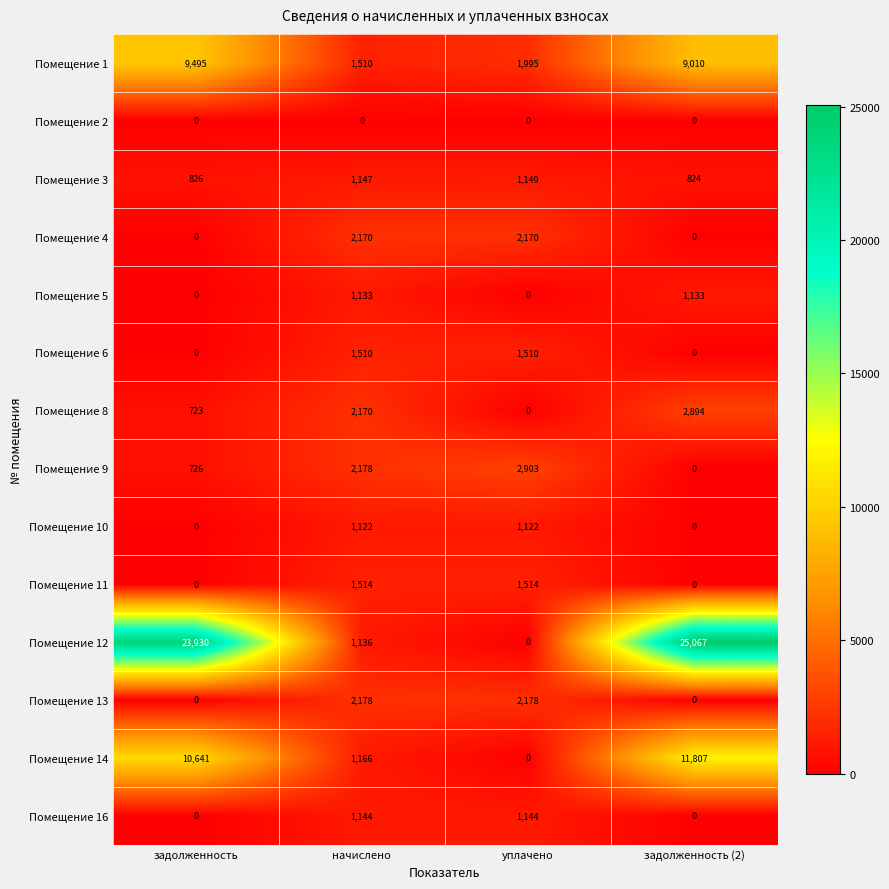

How many data points in Помещение 14 are less than 10641?

2